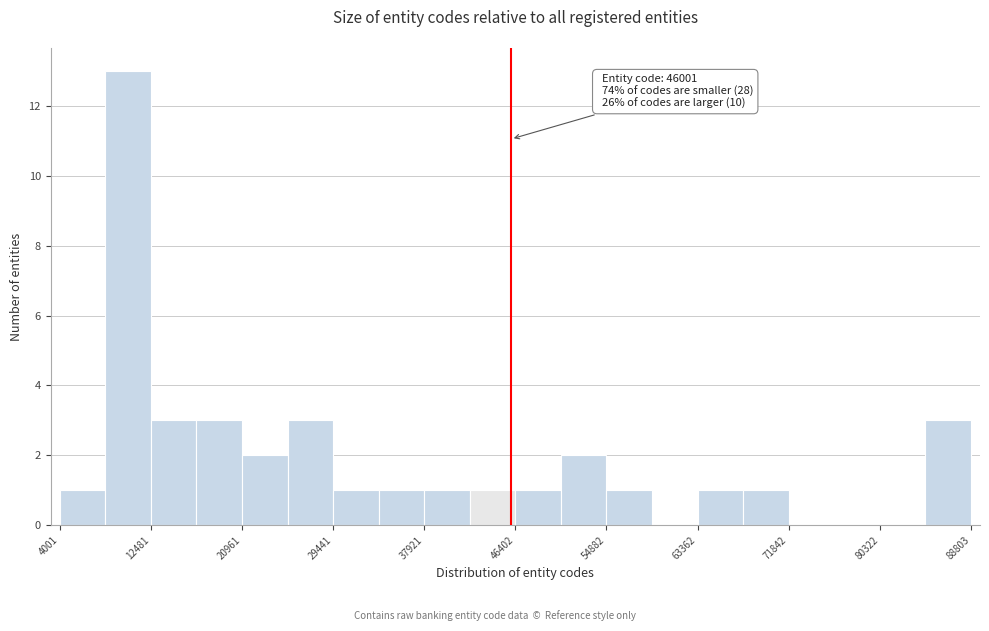

Over which range of the x-axis is the bar tallest?

8000 to 12000